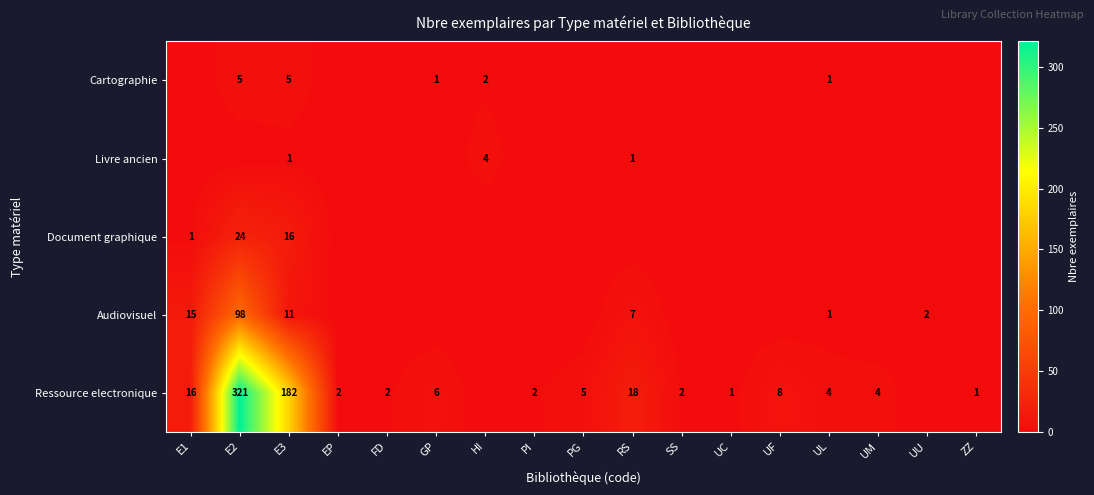

Is the value of Cartographie at E3 greater than the value of Ressource electronique at SS?

Yes